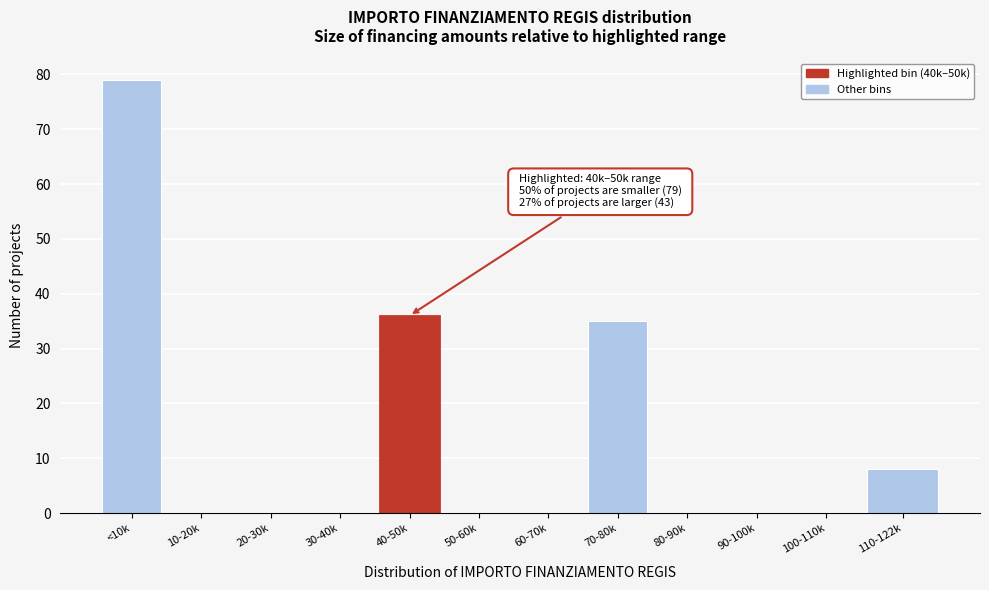

Reading right to left, what are all the values shown in this chart?

110-122k=8	100-110k=0	90-100k=0	80-90k=0	70-80k=35	60-70k=0	50-60k=0	40-50k=36	30-40k=0	20-30k=0	10-20k=0	<10k=79